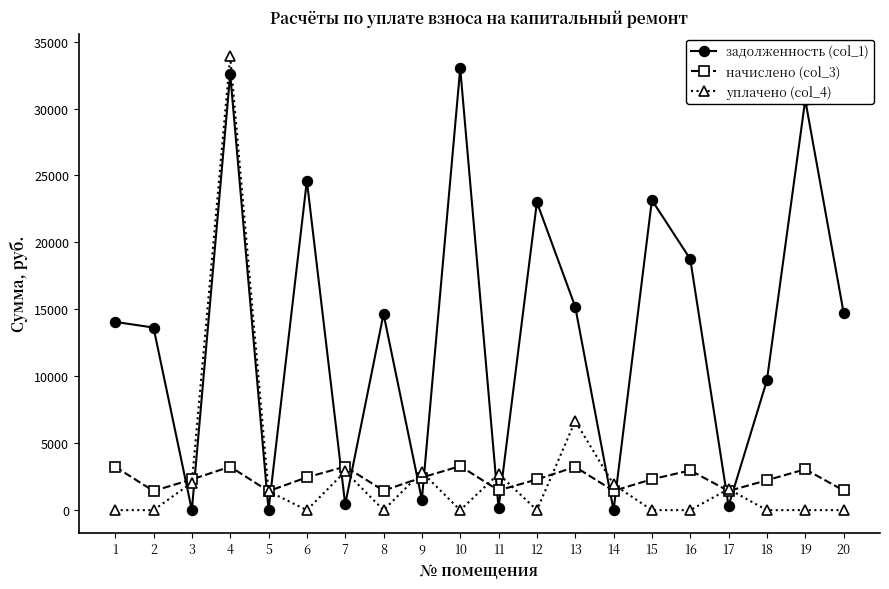

True or false: уплачено (col_4) has a value of 13400.9 at 16.

False